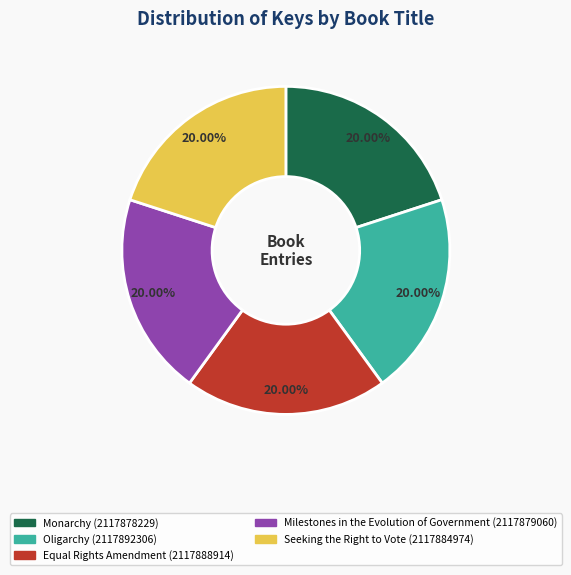

Do Milestones in the Evolution of Government and Equal Rights Amendment together represent more than half of the pie?

No